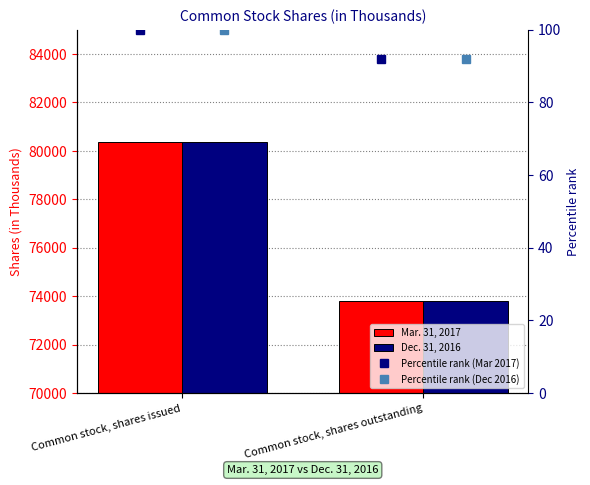

What is the average value of the Percentile rank (Mar 2017) series?

95.9